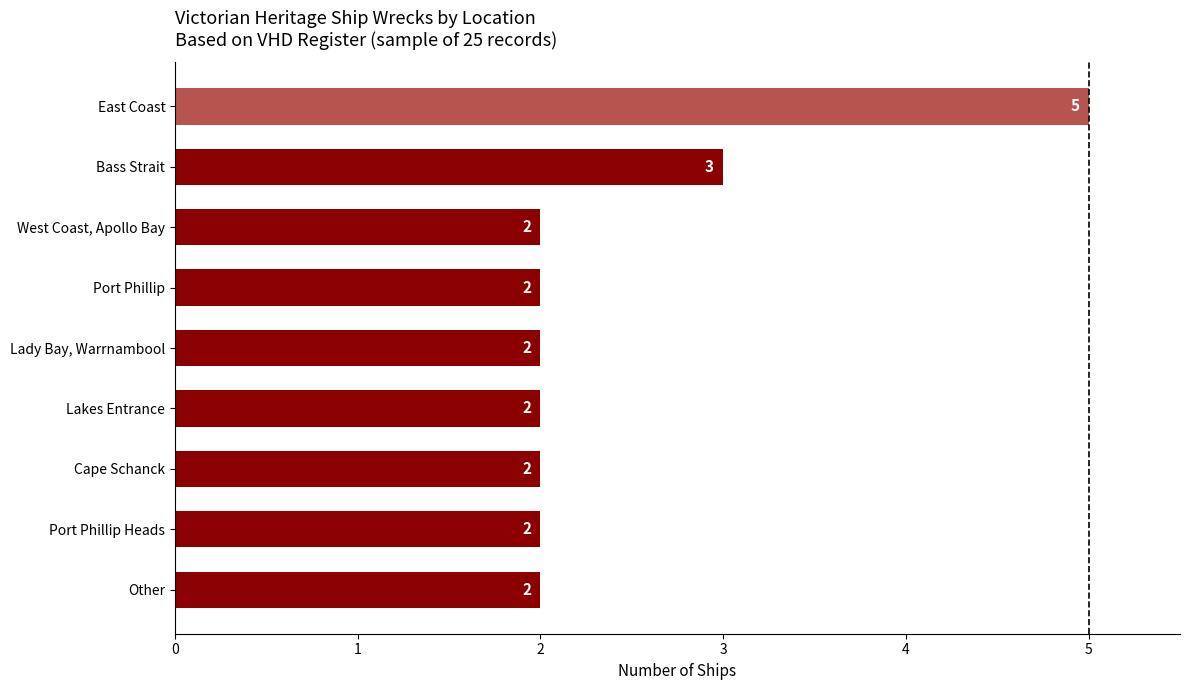

What is the difference between the second highest and second lowest values?

1